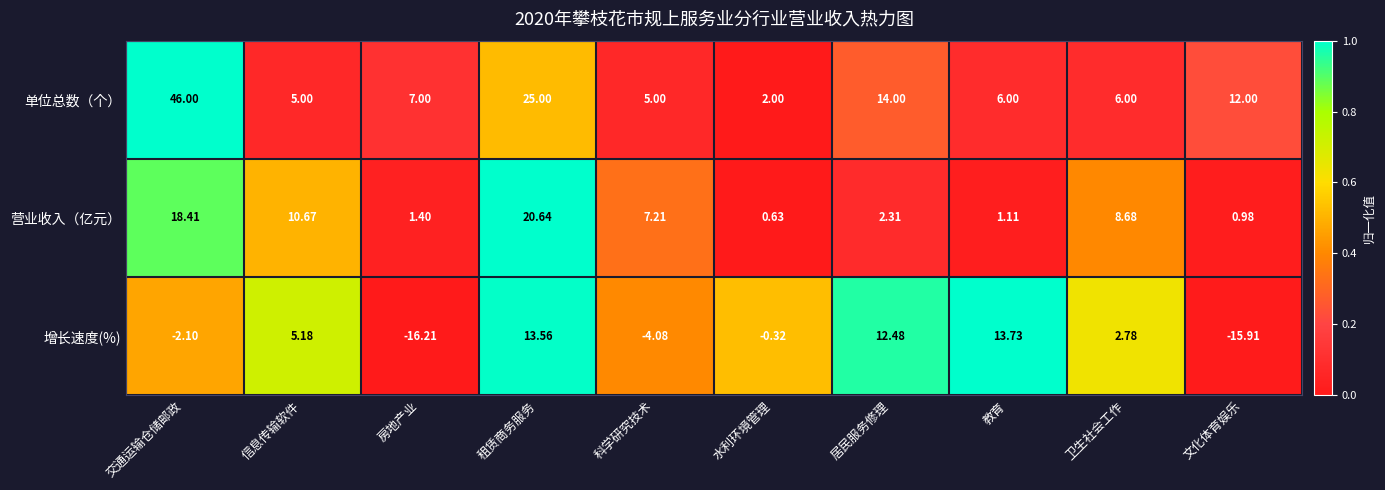

Which category has the highest value in the 增长速度(%) series?

教育